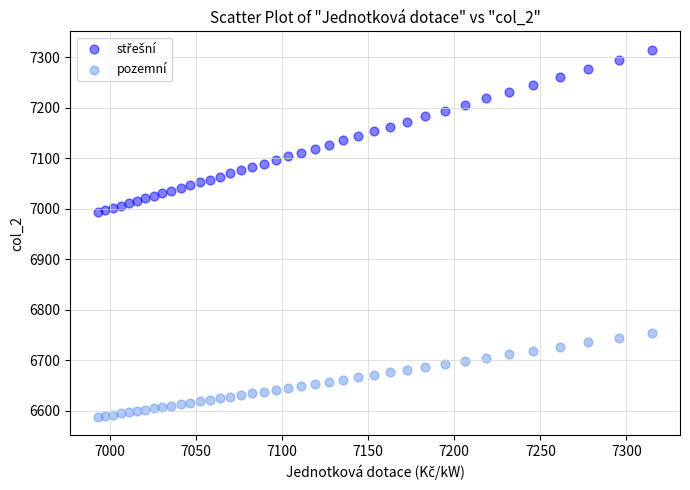

What is the X range (max minus min) for the scatter plot?

321.9